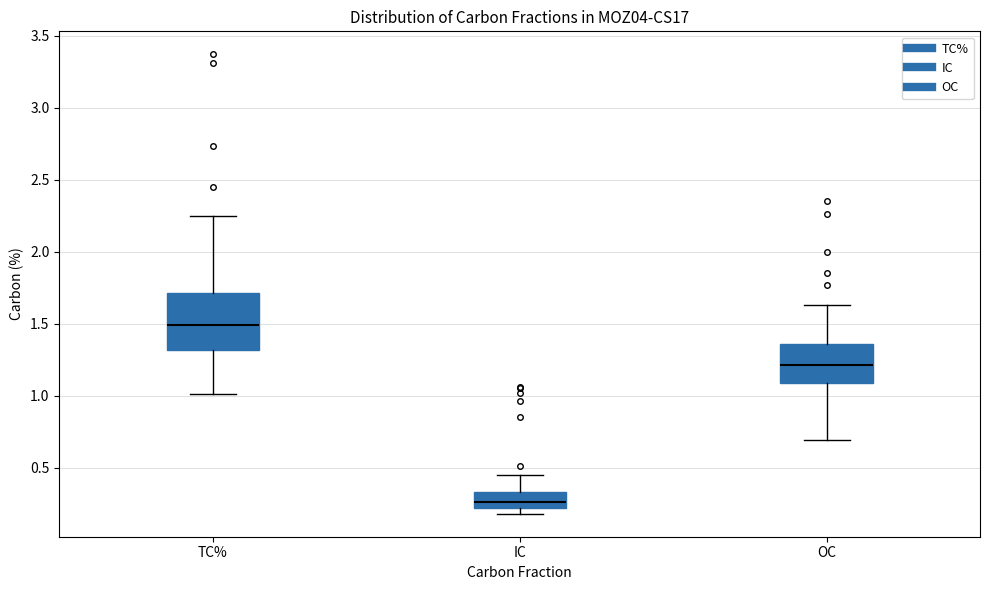

Reading left to right, transcribe this box plot: for each box, give where its median line is, the range the box spans, and where its two whiskers end, as read against the y-axis. The values are not printed on the chart, so give them approximately, as read against the axis.

TC%: median 1.50, box 1.30 to 1.70, whiskers 1.00 to 2.25
IC: median 0.25, box 0.20 to 0.35, whiskers 0.20 (just below the box's lower edge) to 0.45
OC: median 1.20, box 1.10 to 1.35, whiskers 0.70 to 1.65